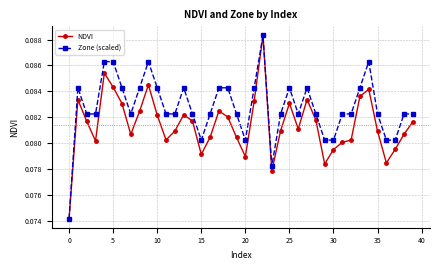

Count the number of categories in the chart.

40